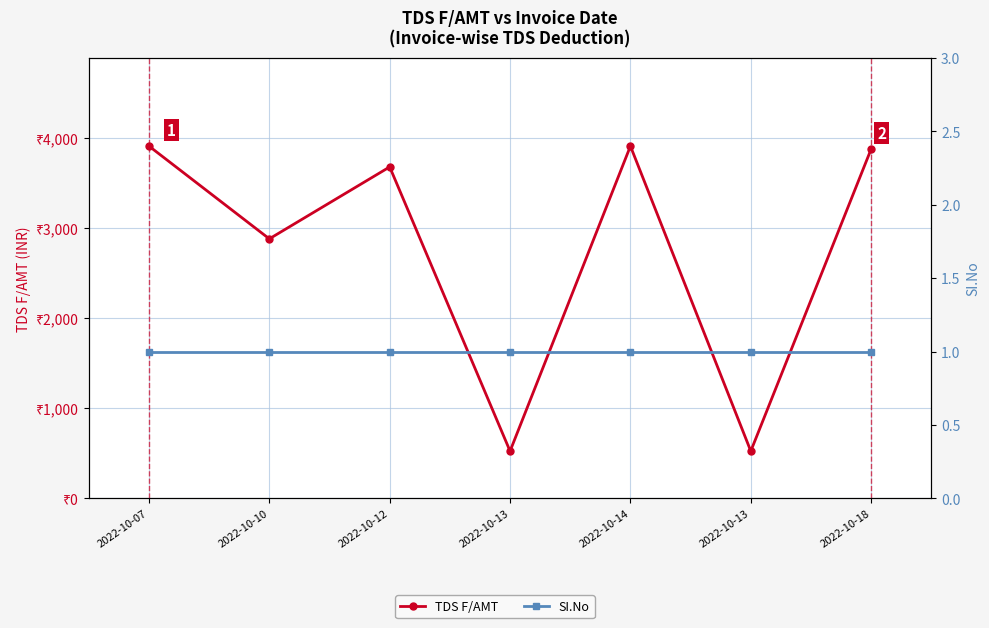

Where does the TDS F/AMT series first go above 3681?

2022-10-07